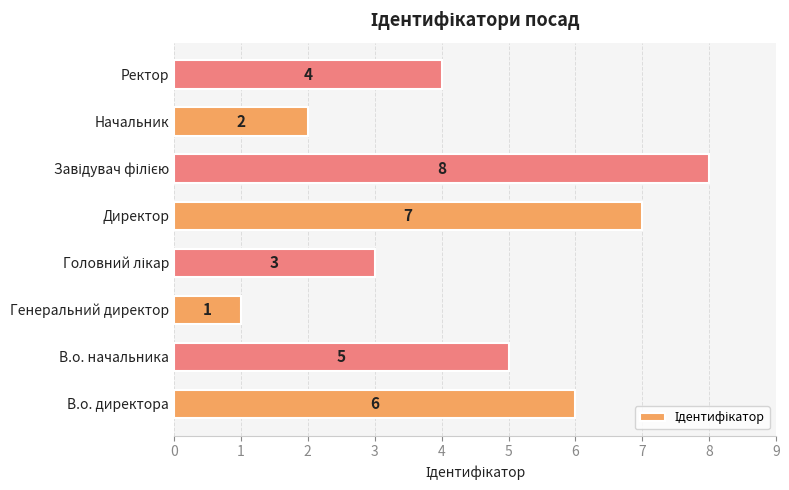

The chart shows a value of 6 at Ректор. True or false?

False